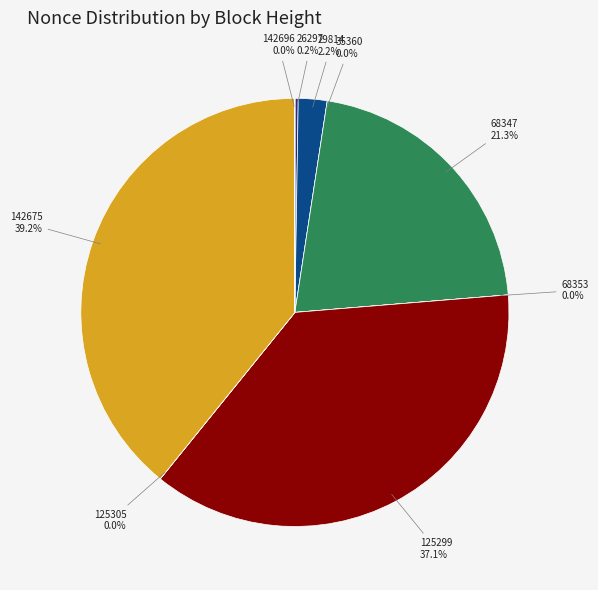

Which slice is the smallest?

35360